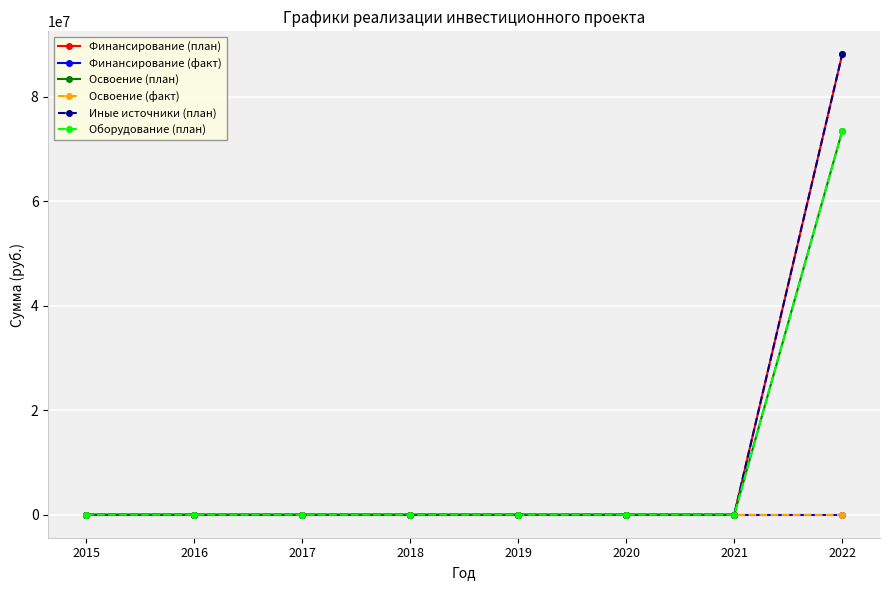

Reading left to right, list all the values displayed in this chart.

Финансирование (план): 0	0	0	0	0	0	0	88125428
Финансирование (факт): 0	0	0	0	0	0	0	0
Освоение (план): 0	0	0	0	0	0	0	73437857
Освоение (факт): 0	0	0	0	0	0	0	0
Иные источники (план): 0	0	0	0	0	0	0	88125428
Оборудование (план): 0	0	0	0	0	0	0	73437857